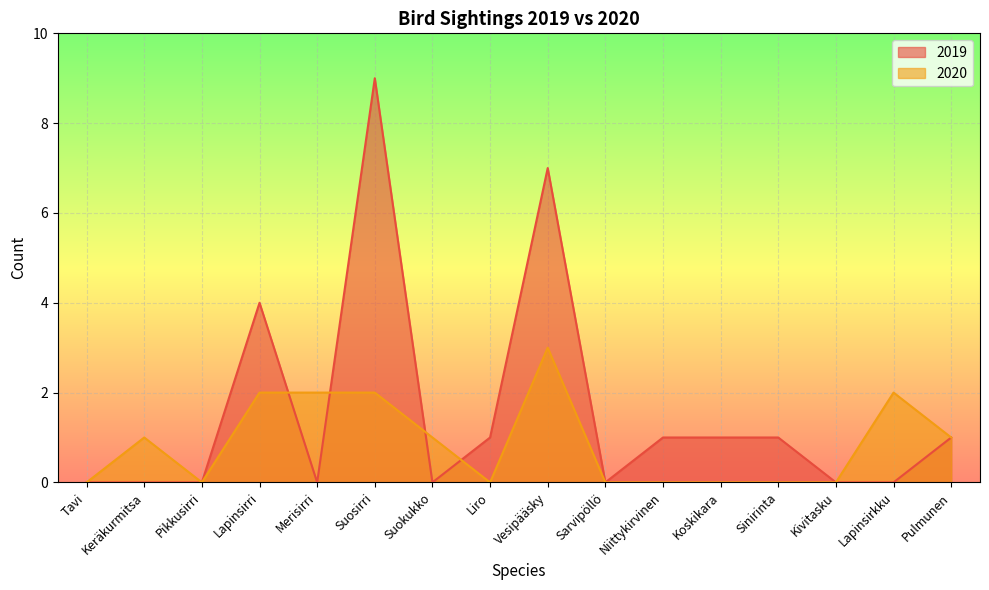

What are all the series names shown in the legend?

2019, 2020